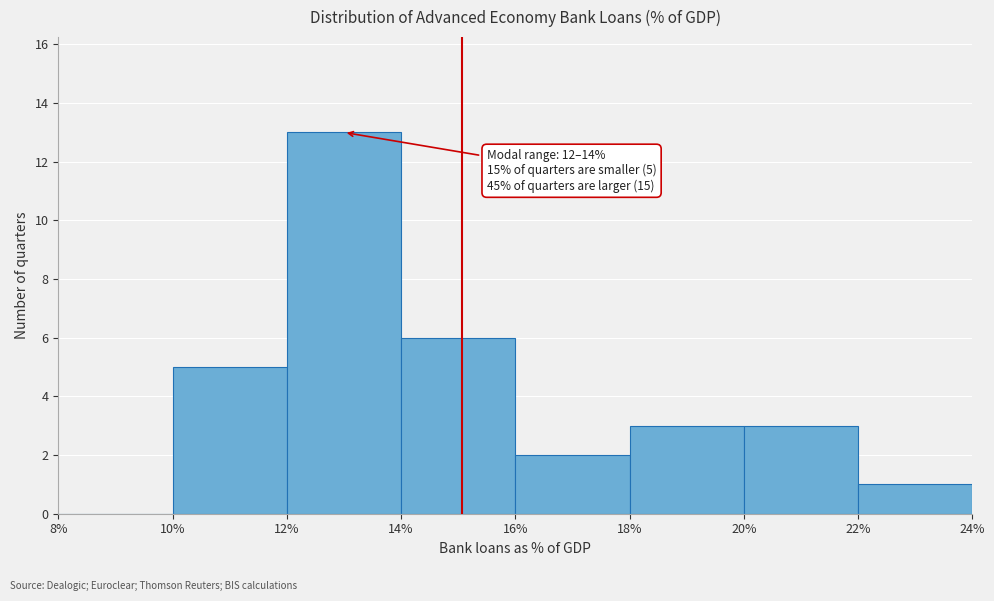

Which range on the x-axis has the tallest bar?

12% to 14%